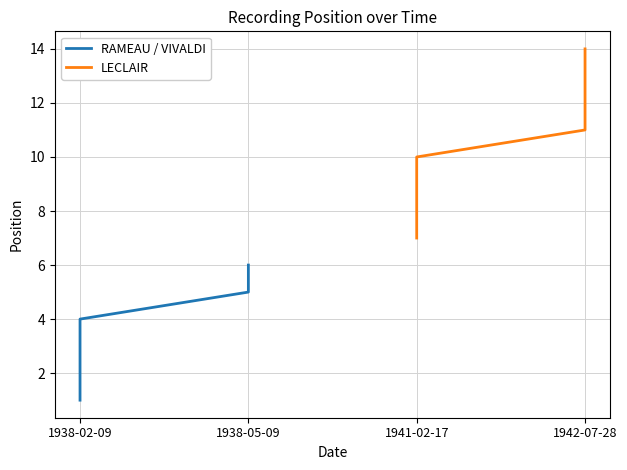

What is the change in value from 1941-02-17 to 1941-02-17?

+2